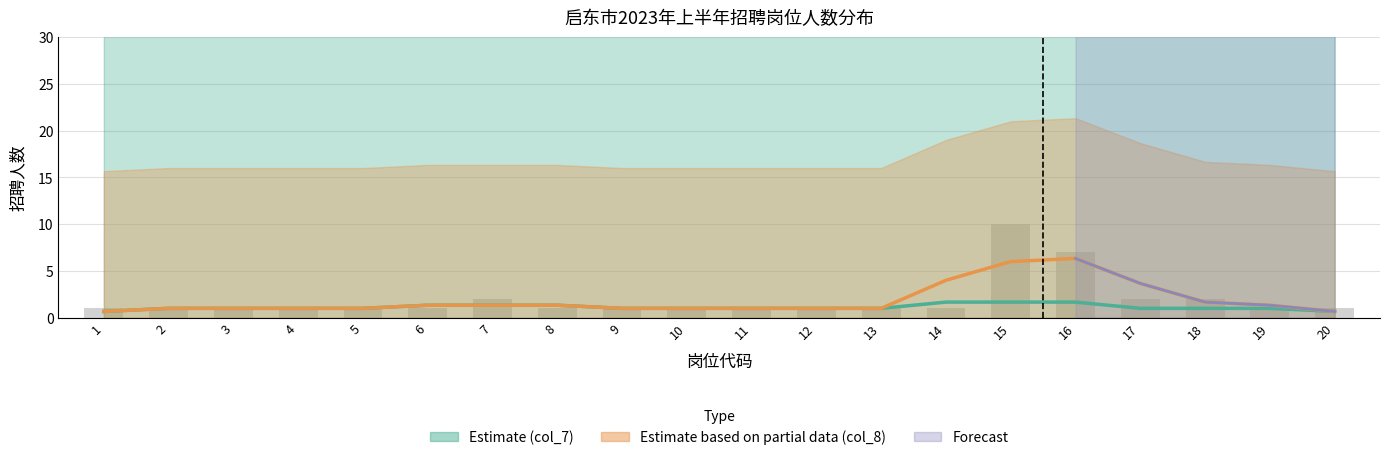

Which category has the highest value across all series?

15